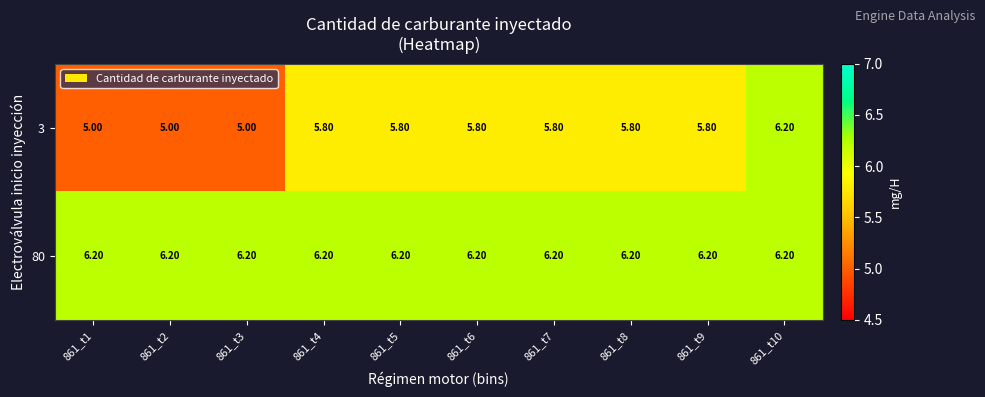

What is the sum of all 80 values?

62.0